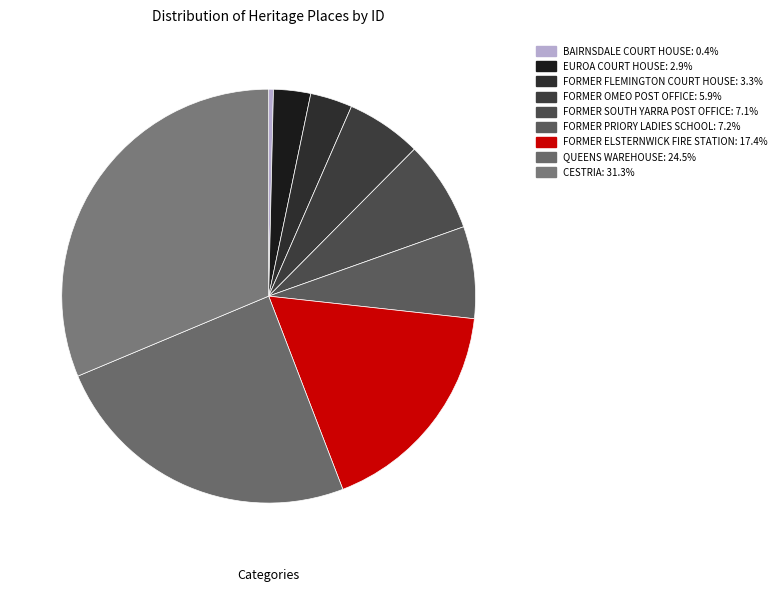

Which category has the smallest portion of the pie?

BAIRNSDALE COURT HOUSE